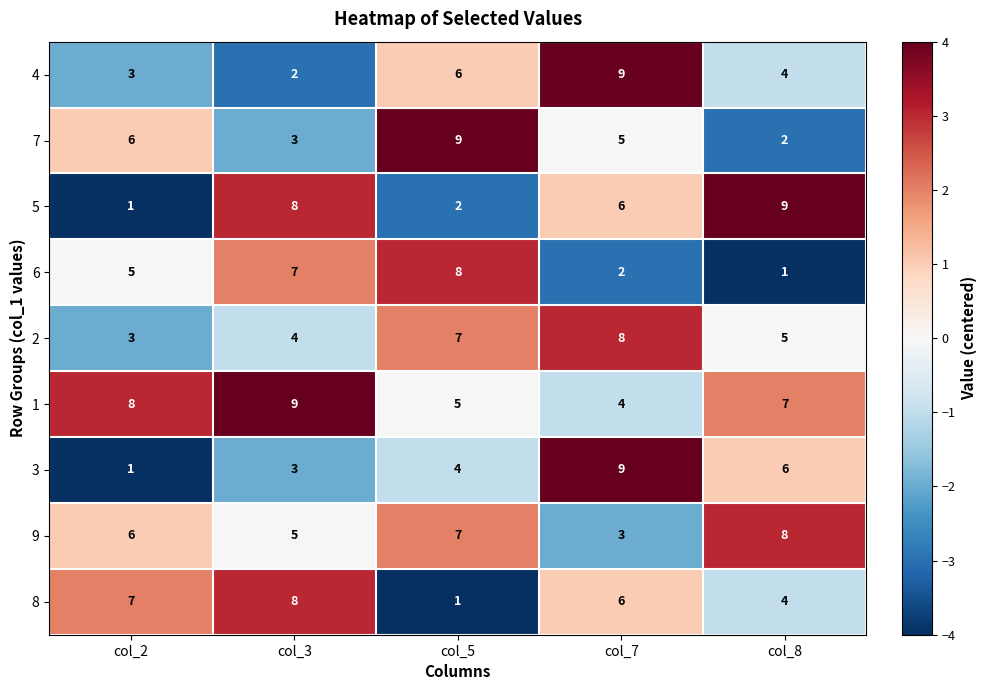

Where is 3 nearest to the value 5?

col_5